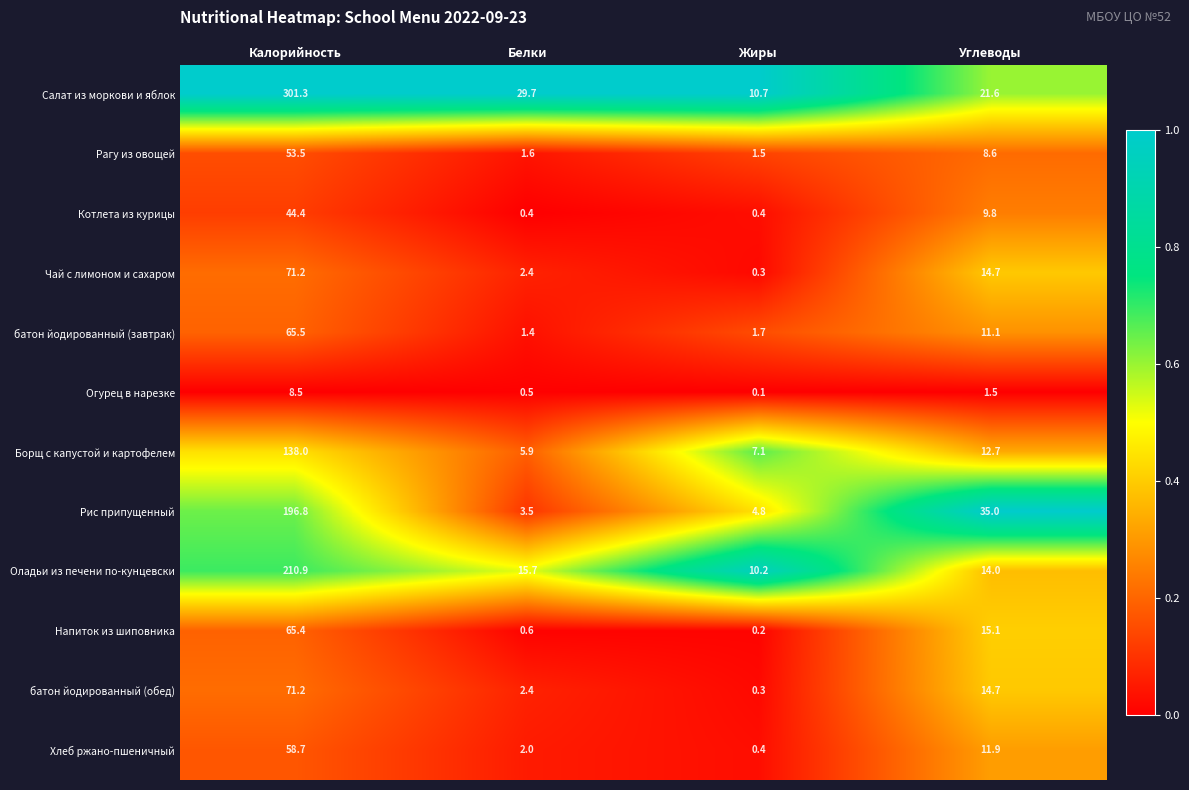

How many data points does each series have?

4